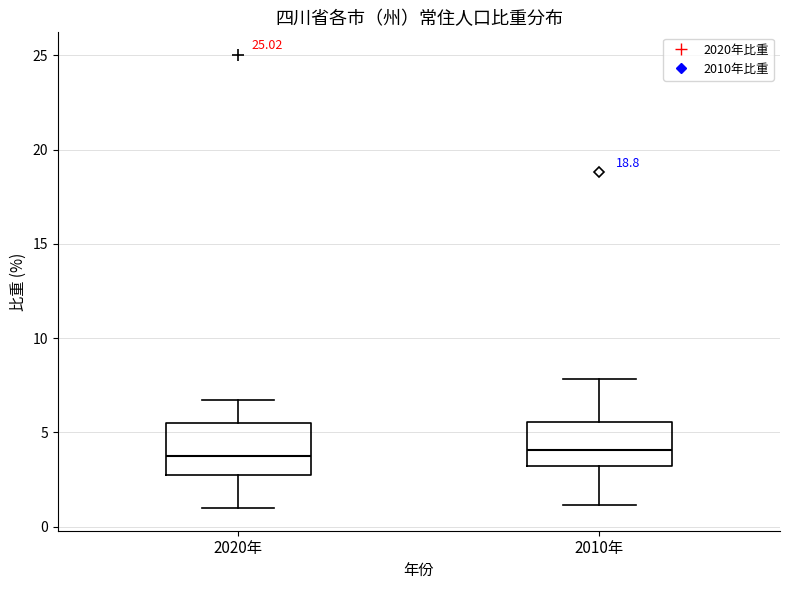

Where does the upper whisker of the box for 2020年 end on the y-axis? The values are not printed on the chart, so give them approximately, as read against the axis.

6.5